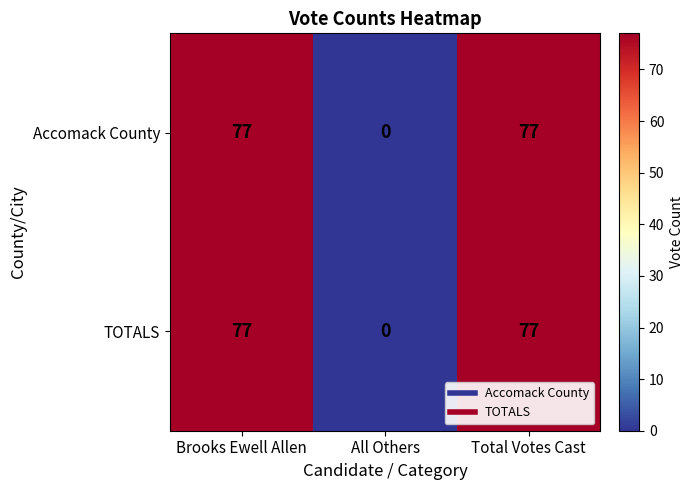

How many series are shown in this chart?

2